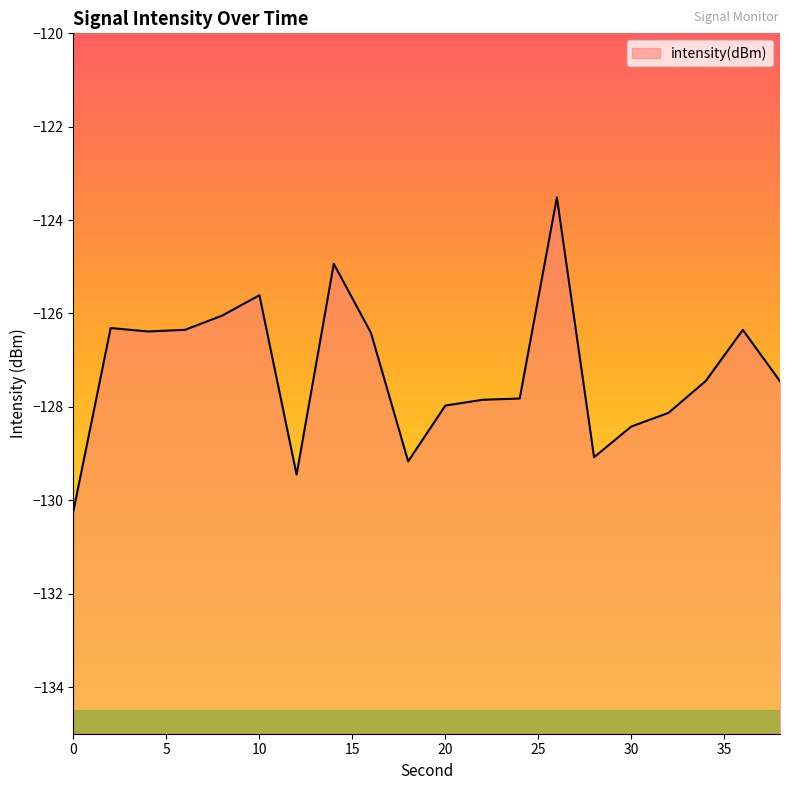

The chart shows a value of -168.4 at 16. True or false?

False